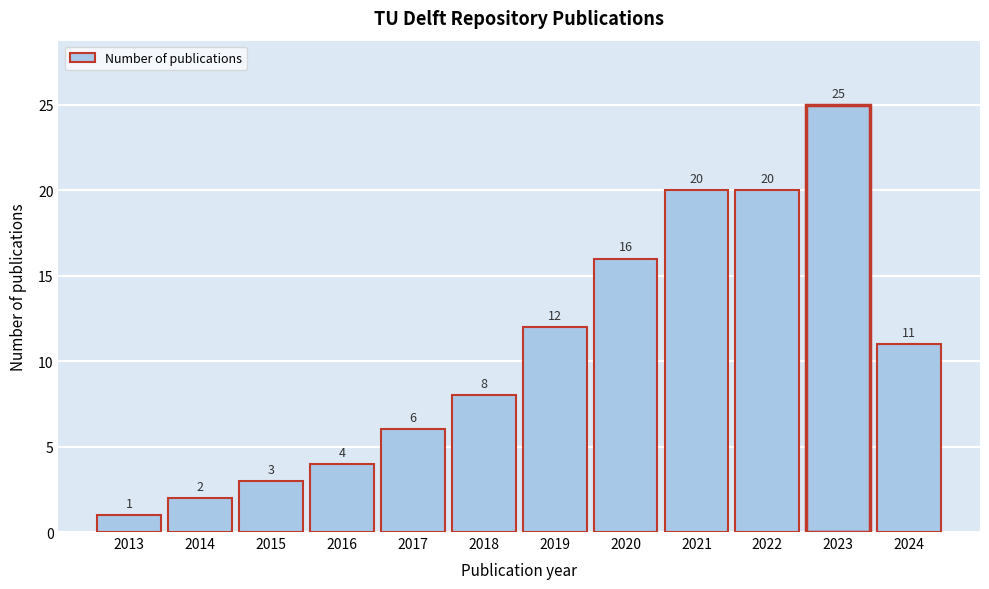

Reading left to right, list all the values displayed in this chart.

1	2	3	4	6	8	12	16	20	20	25	11